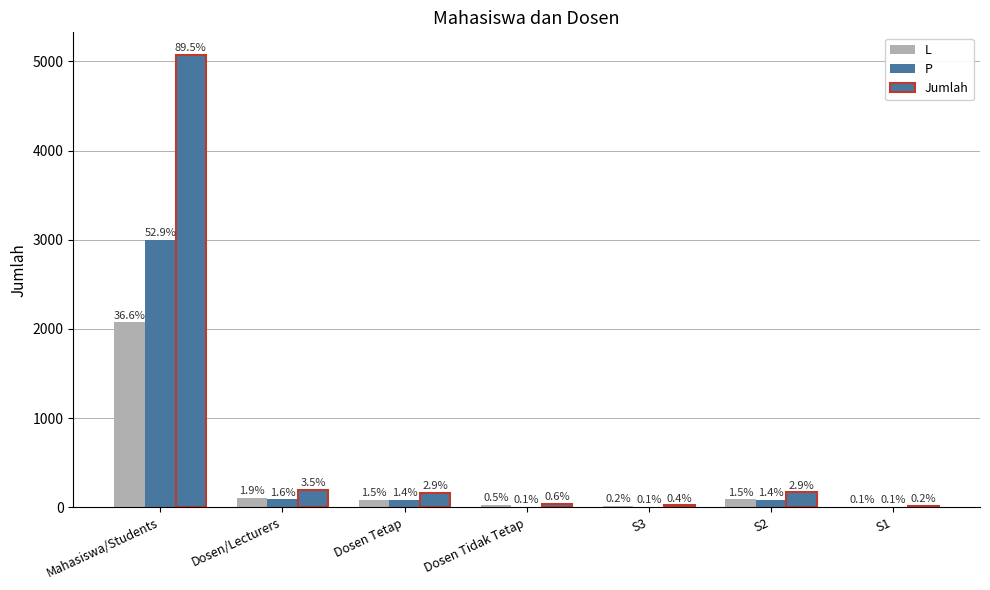

Reading right to left, transcribe all the data shown in this chart.

L: S1=8	S2=87	S3=14	Dosen Tidak Tetap=26	Dosen Tetap=83	Dosen/Lecturers=109	Mahasiswa/Students=2073
P: S1=3	S2=80	S3=6	Dosen Tidak Tetap=8	Dosen Tetap=81	Dosen/Lecturers=89	Mahasiswa/Students=2999
Jumlah: S1=11	S2=167	S3=20	Dosen Tidak Tetap=34	Dosen Tetap=164	Dosen/Lecturers=198	Mahasiswa/Students=5072